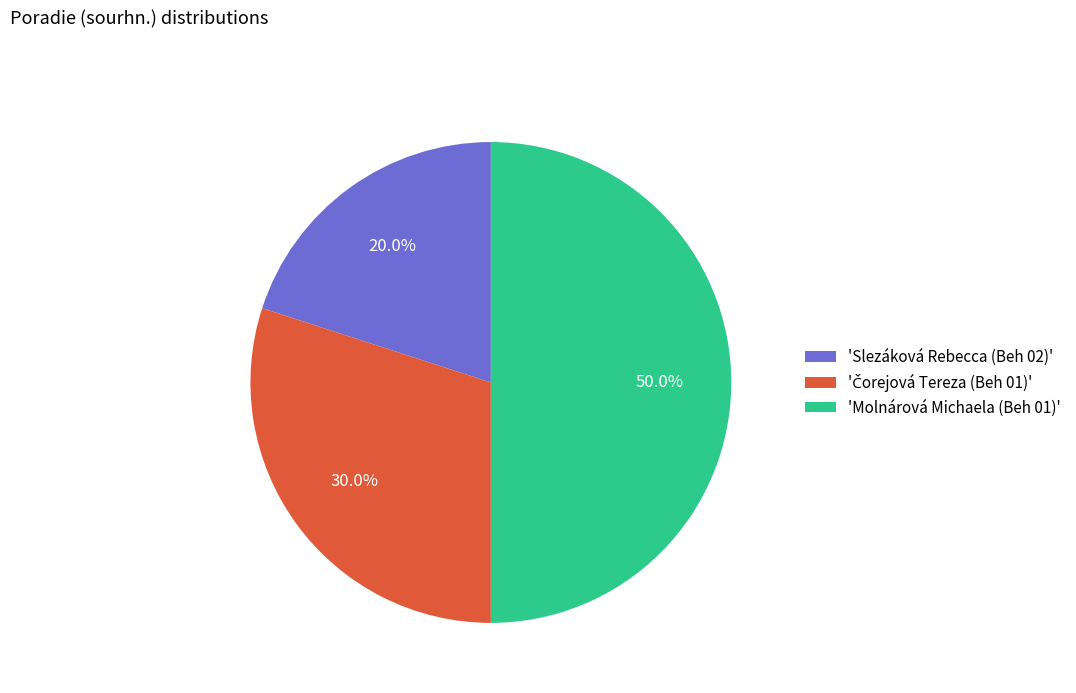

Is 'Slezáková Rebecca (Beh 02)' the majority of the pie?

No